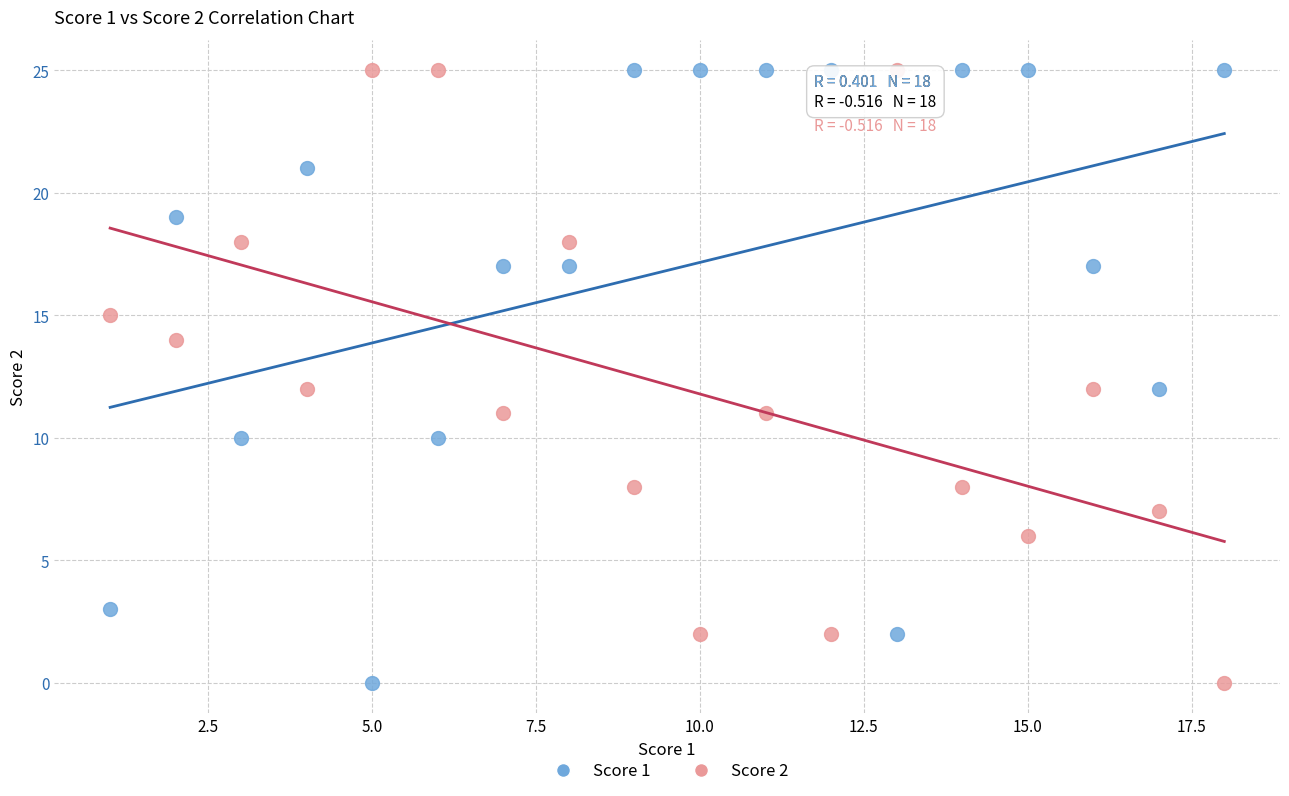

What is the X range (max minus min) for the scatter plot?

17